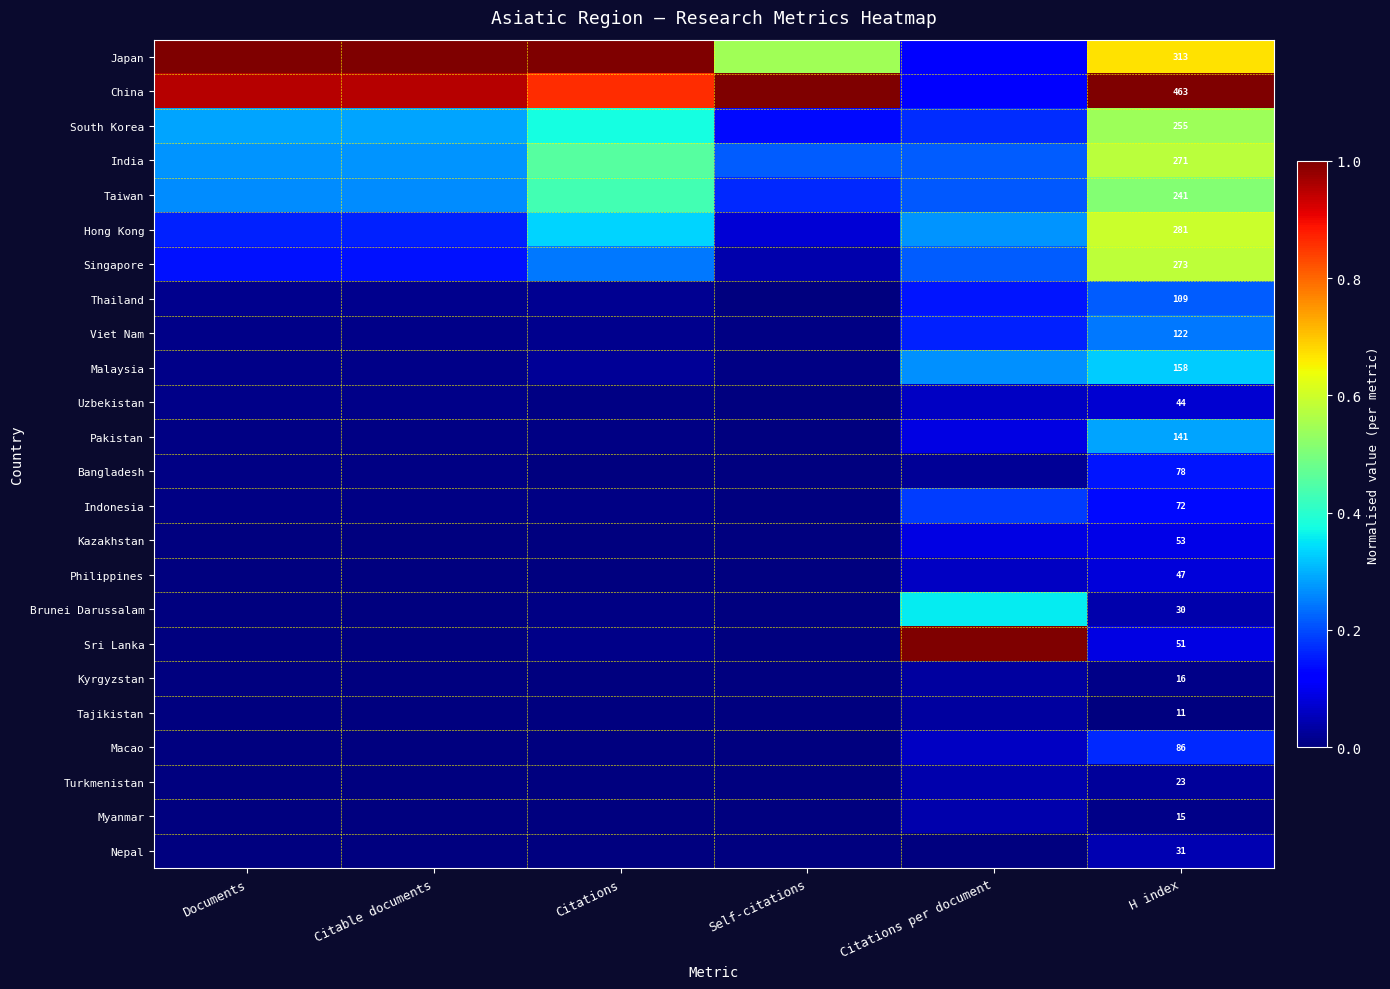

At how many categories does at least one series exceed 0?

6